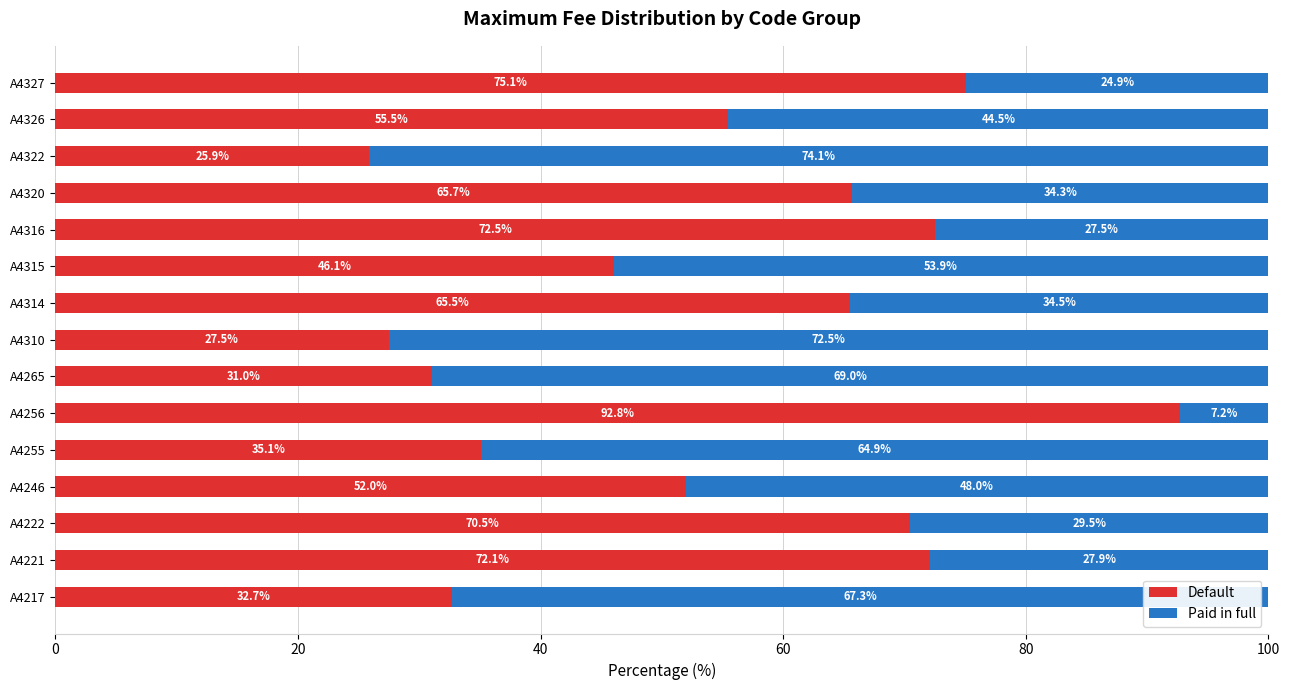

What is the lowest value of the Default series?

25.9